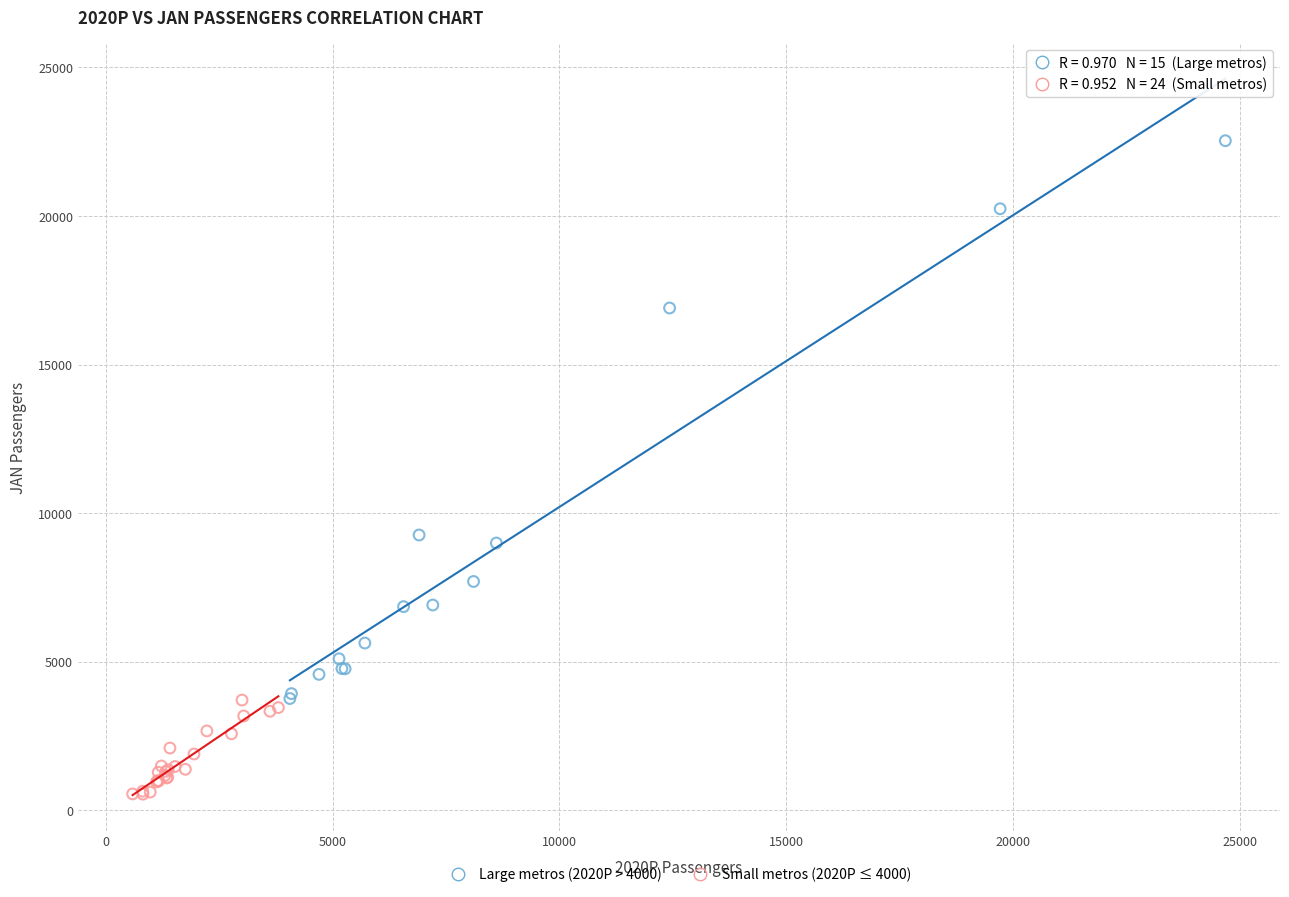

What are all the series names shown in the legend?

Large metros (2020P > 4000), Small metros (2020P ≤ 4000)